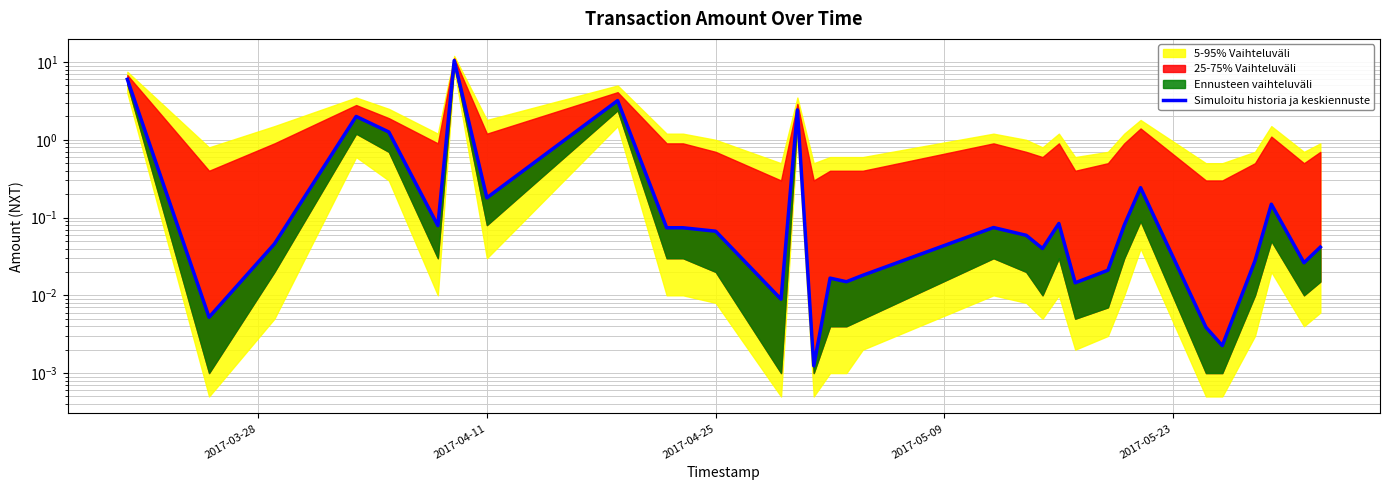

What is the label of the 21st point from the right?

2017-04-25